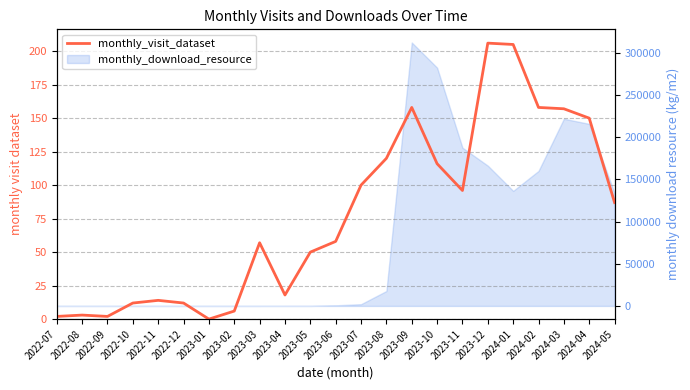

Does the chart display data point markers on the line(s)?

No